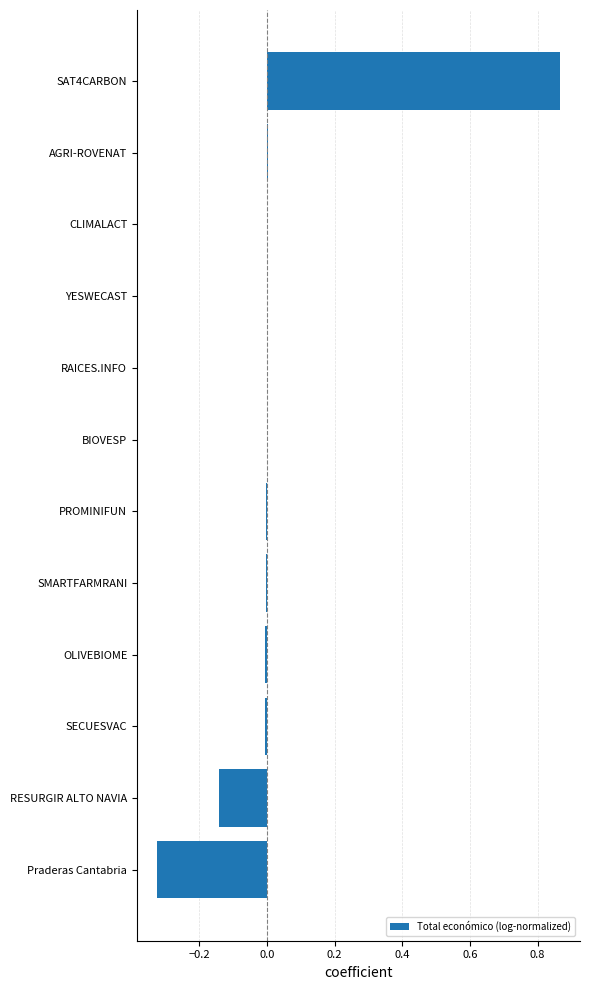

Which label corresponds to the largest value in the chart?

SAT4CARBON